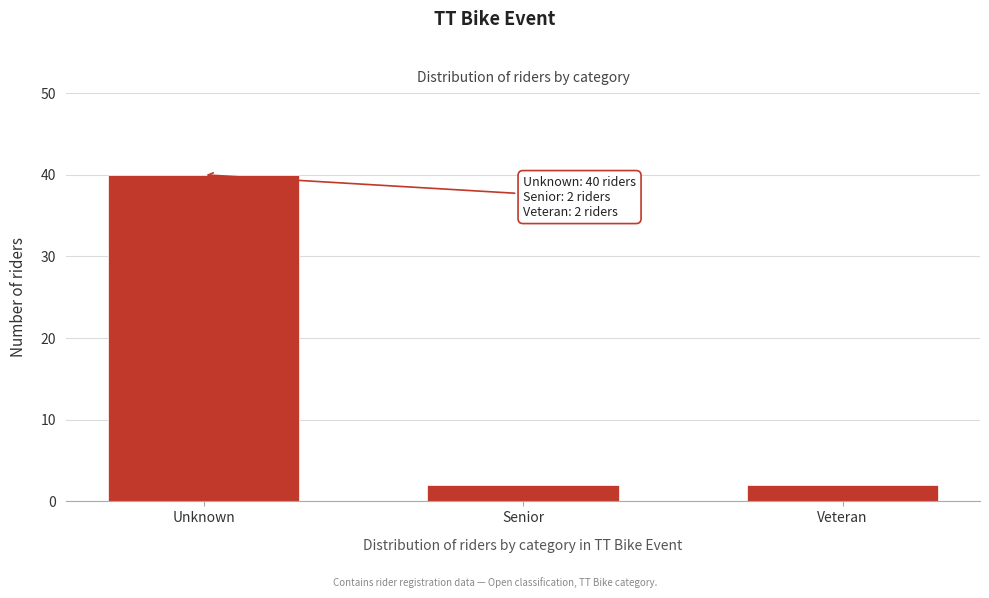

Reading right to left, transcribe all the data shown in this chart.

Veteran=2	Senior=2	Unknown=40